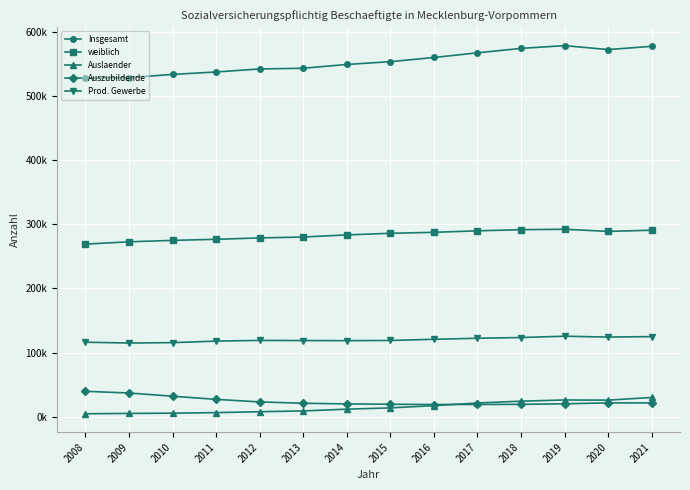

What are all the series names shown in the legend?

Insgesamt, weiblich, Auslaender, Auszubildende, Prod. Gewerbe